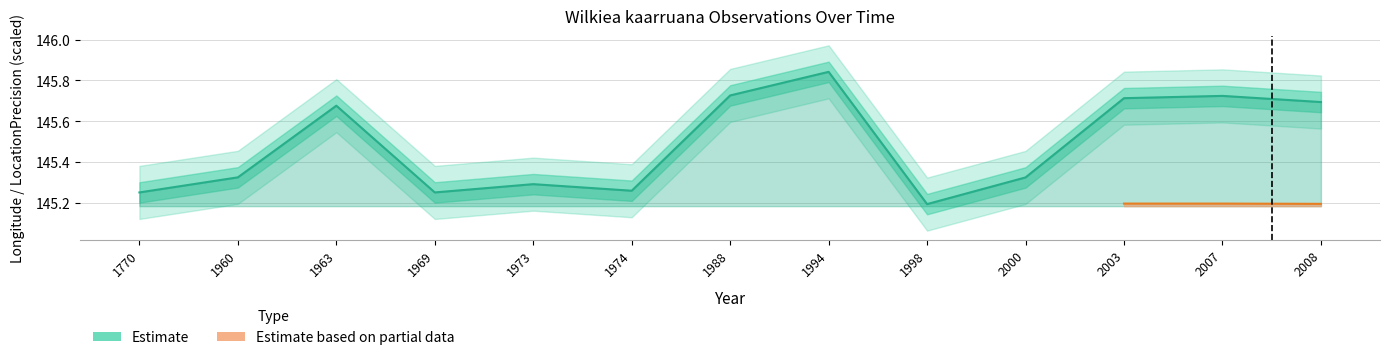

Approximately how many times larger is the value at 1994 compared to 1973?

1.0